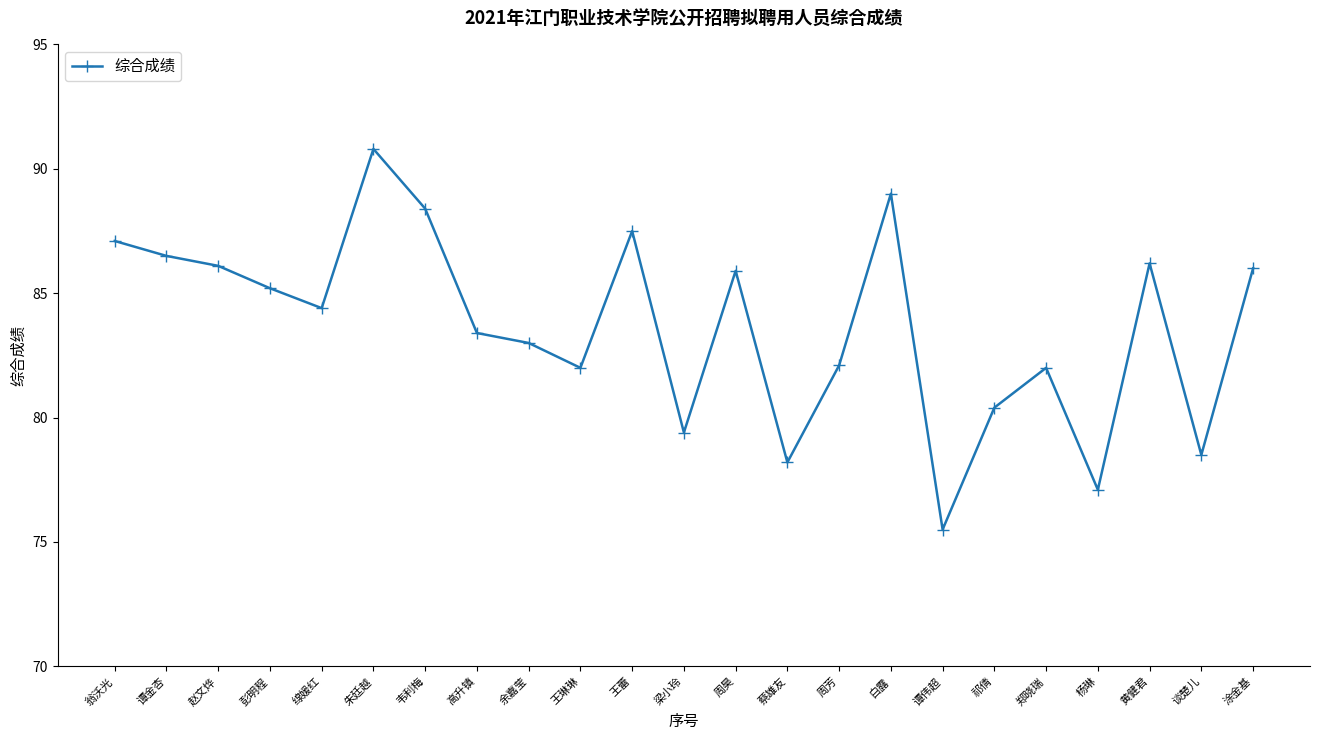

The value at 彭明程 is 42.2. True or false?

False